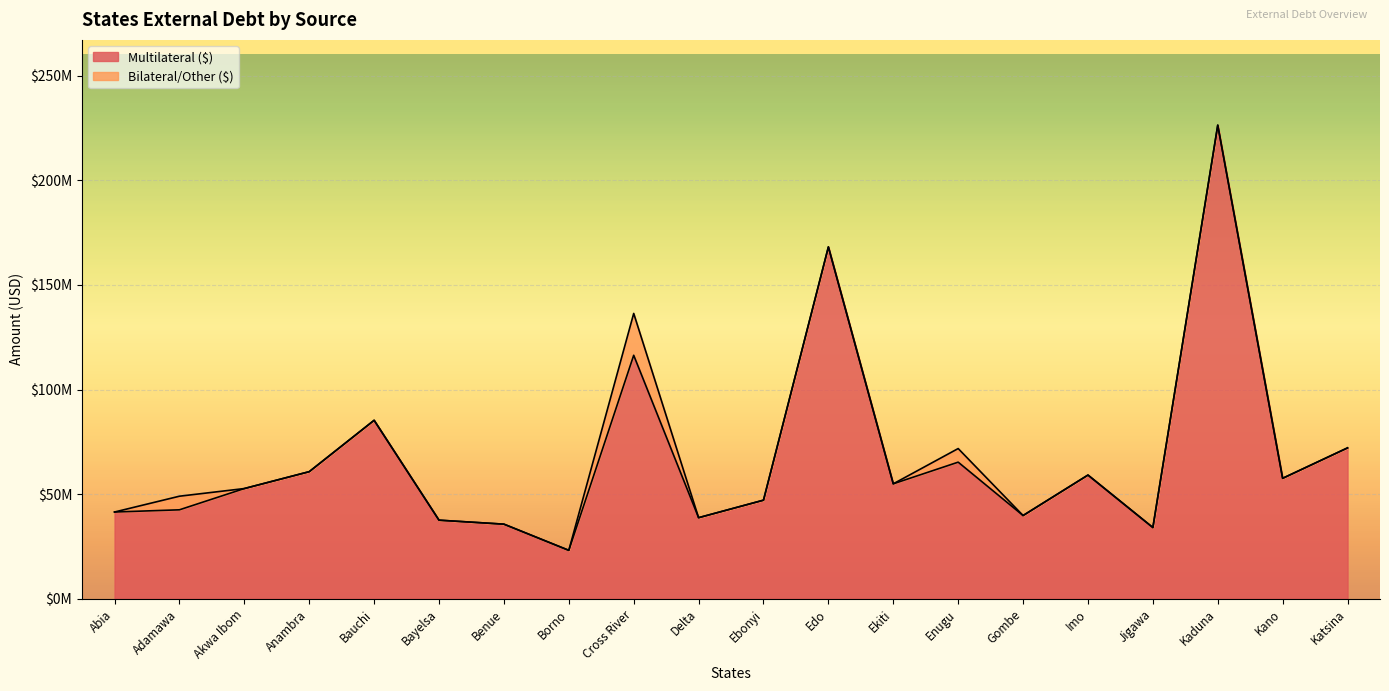

How many interior local peaks (higher than both neighbors) does the data have?

6